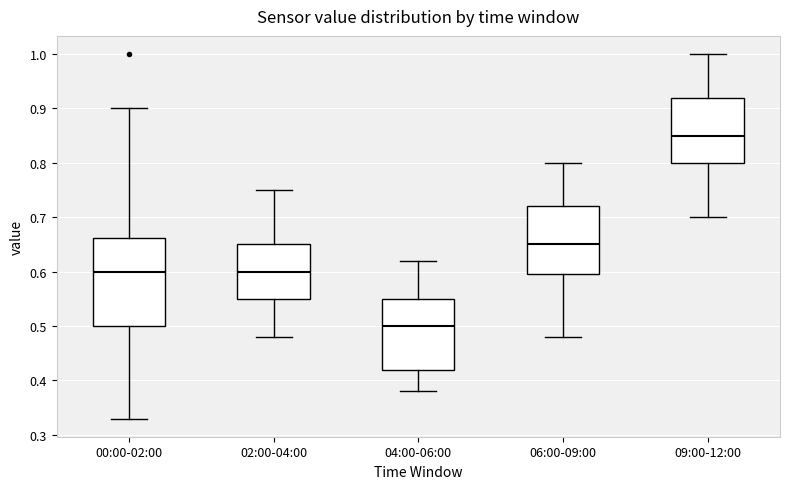

Which box is the tallest, from its lower edge to its upper edge?

00:00-02:00